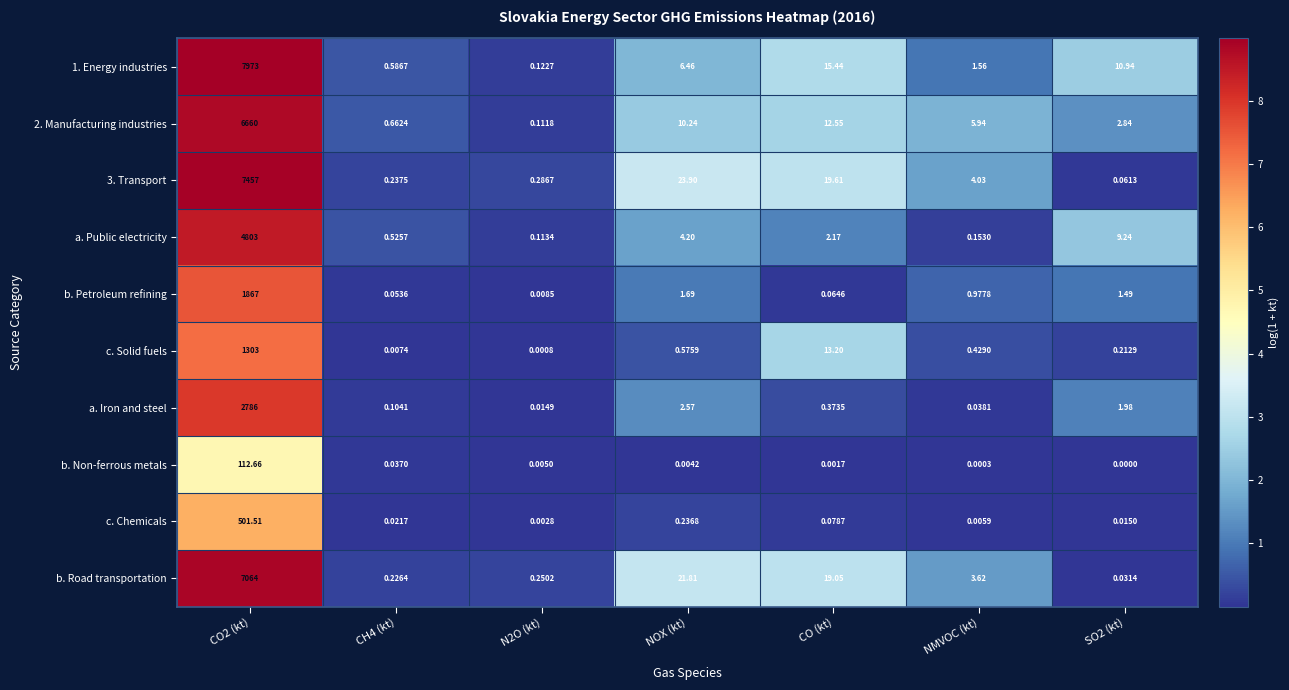

At which label is c. Chemicals closest to 250?

NOX (kt)